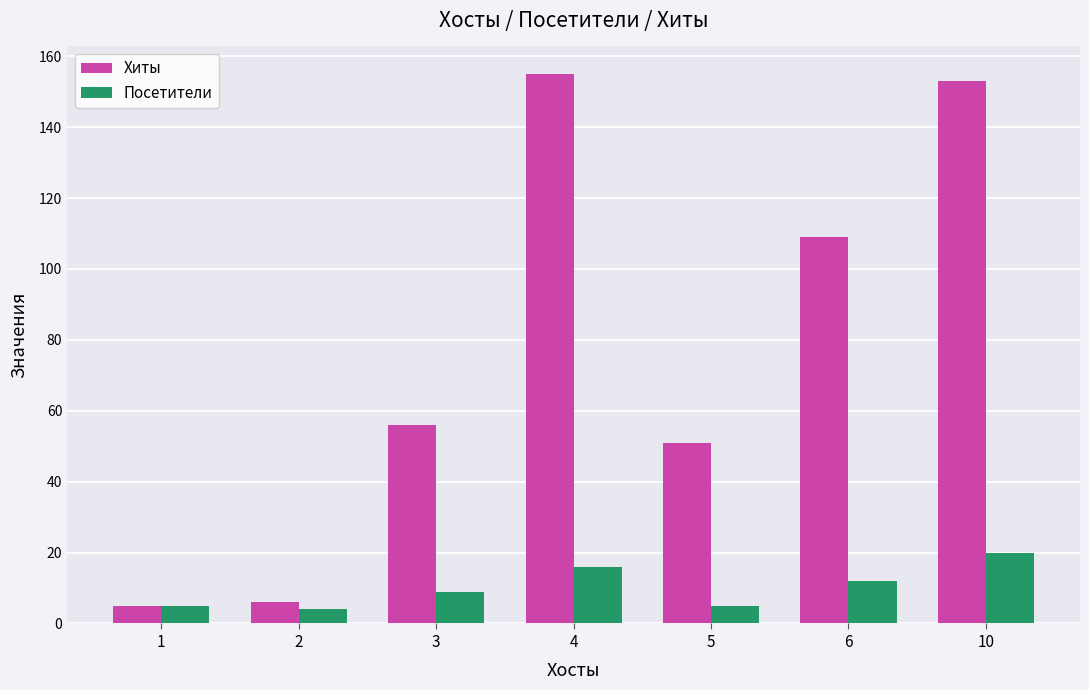

What is the difference between the maximum and minimum values in the Посетители series?

16